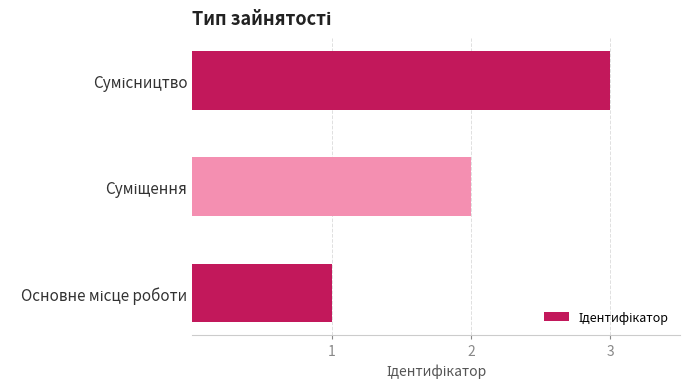

What is the maximum value shown in the chart?

3